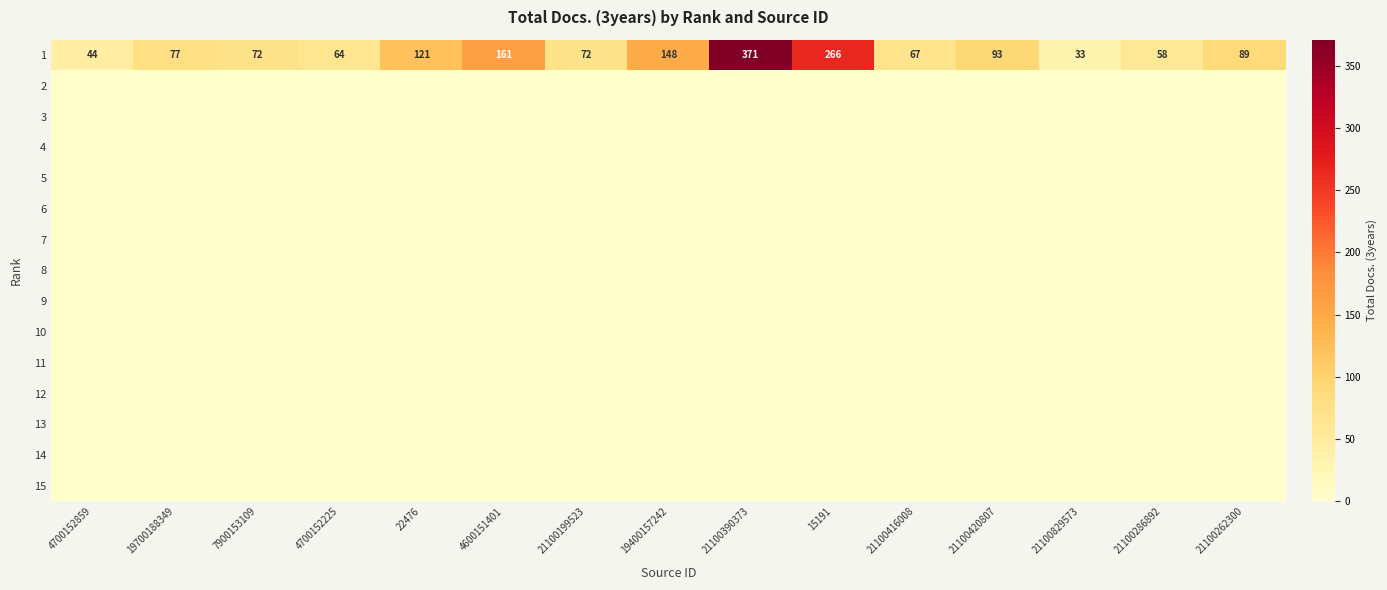

Is it true that 1 equals 371 at 21100390373?

True